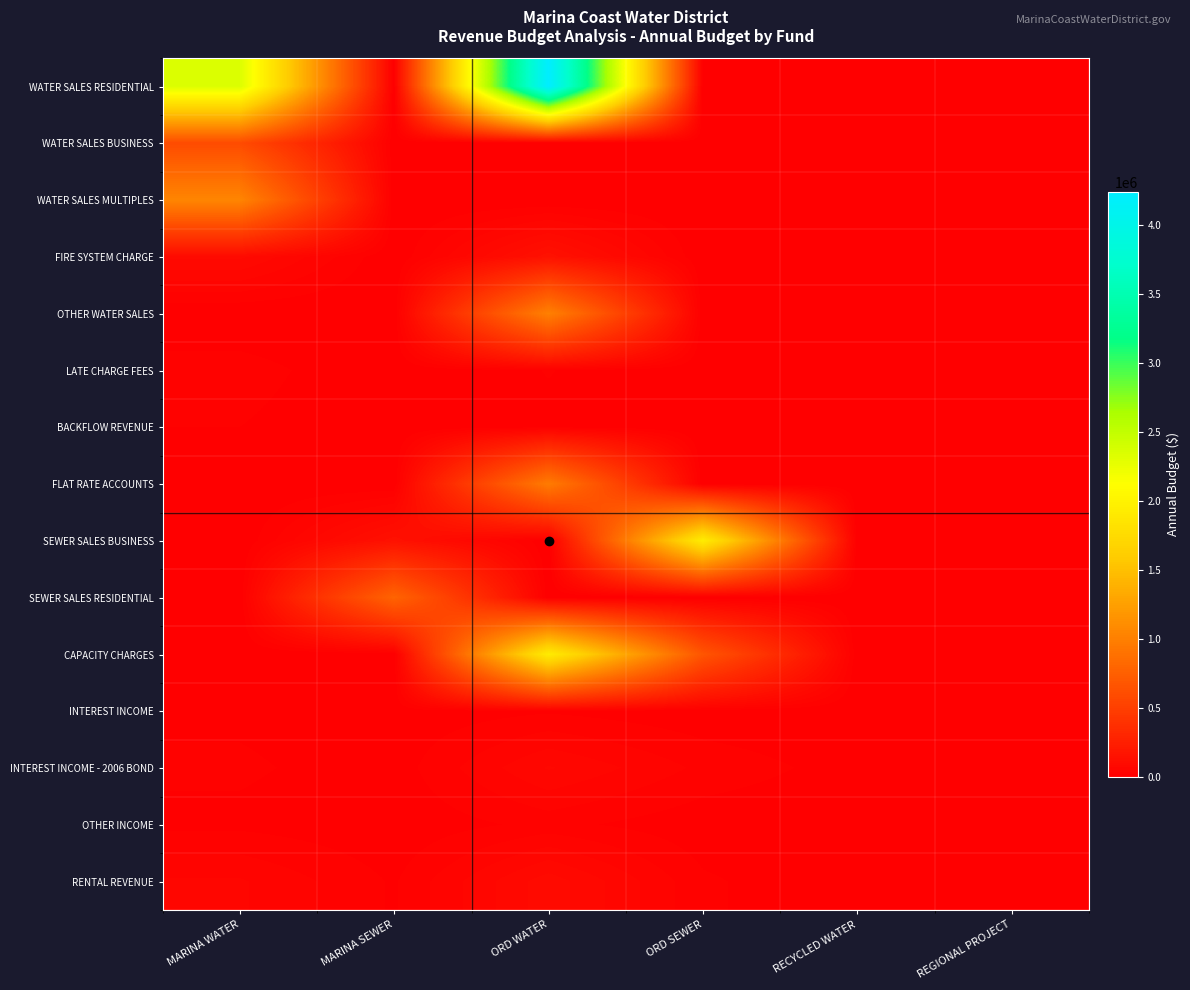

Which label corresponds to the largest value in the chart?

ORD WATER